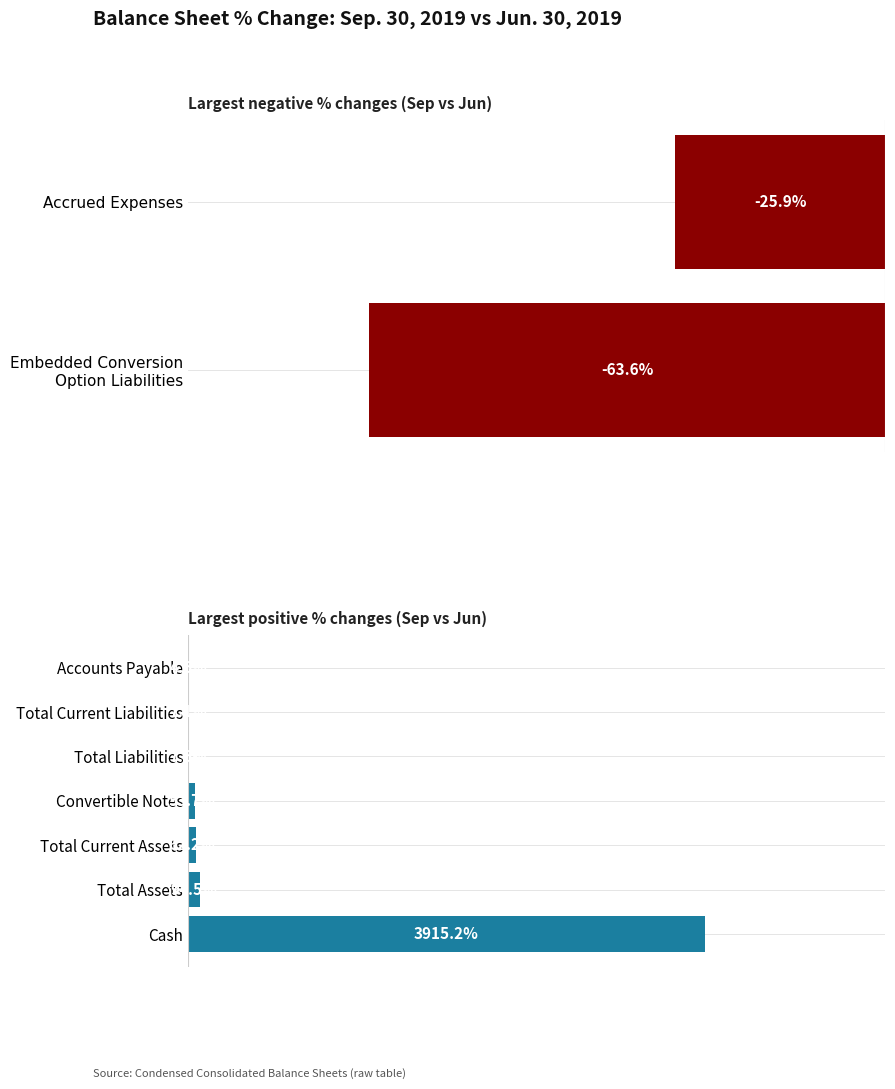

What is the sum of the values at Total Liabilities and Total Assets?

102.1